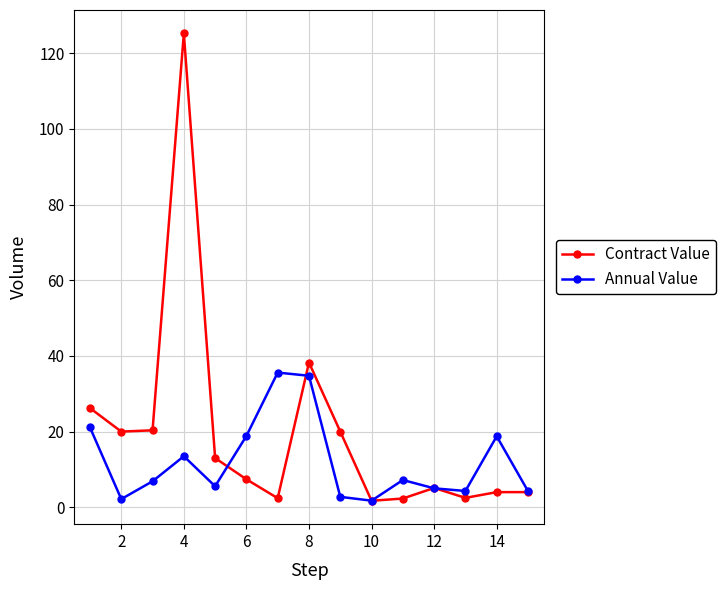

Is this an area chart (filled region under the line)?

No